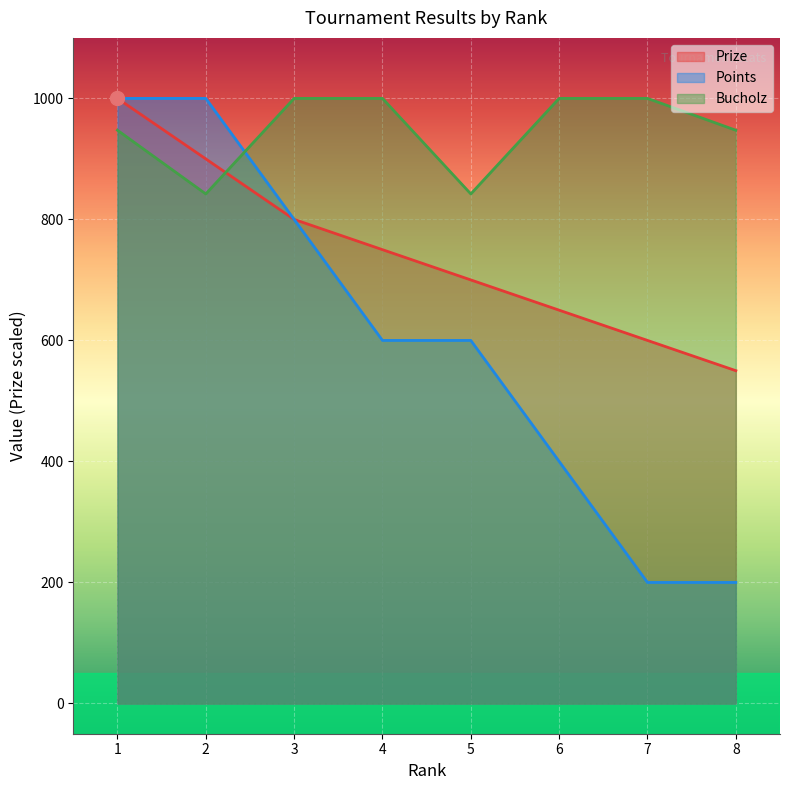

What is the difference between the second highest and minimum values in the Prize series?

350.0